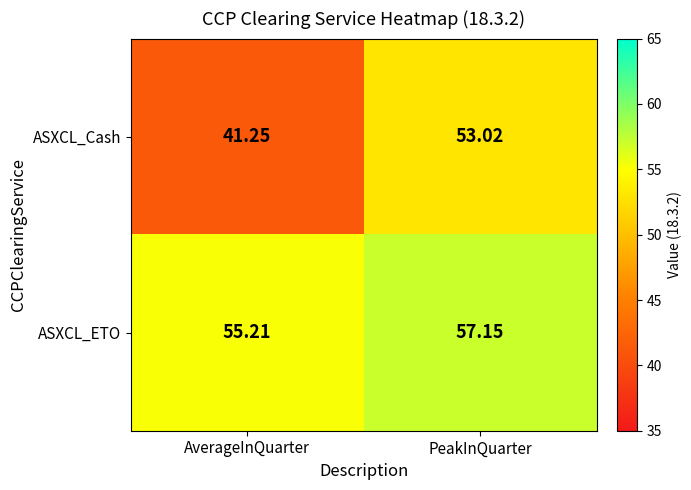

List the series in order of their overall mean, lowest first.

ASXCL_Cash, ASXCL_ETO